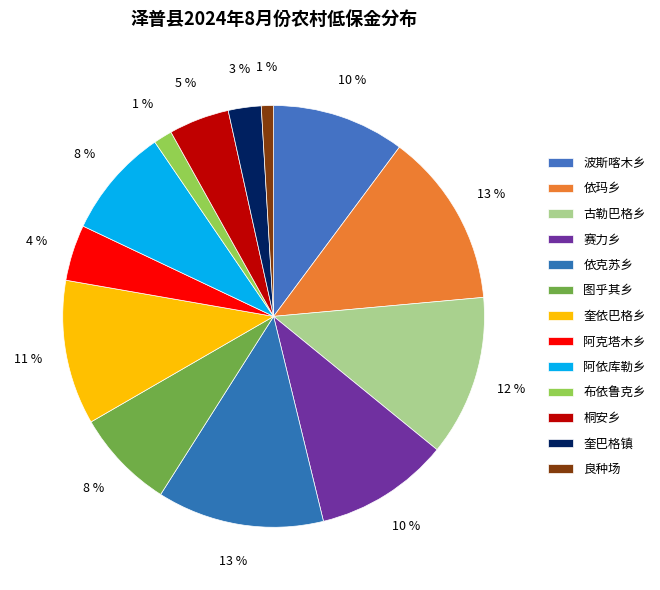

The 波斯喀木乡 slice represents 10% of the pie. True or false?

True